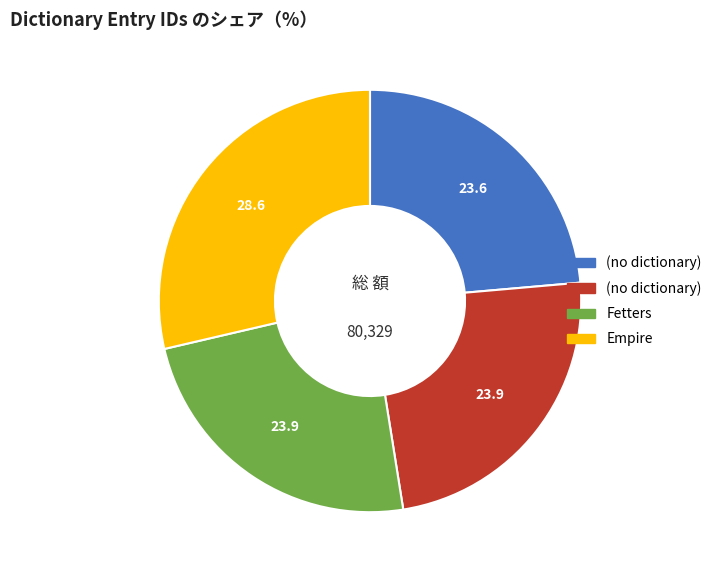

Is there a majority slice in this chart?

No